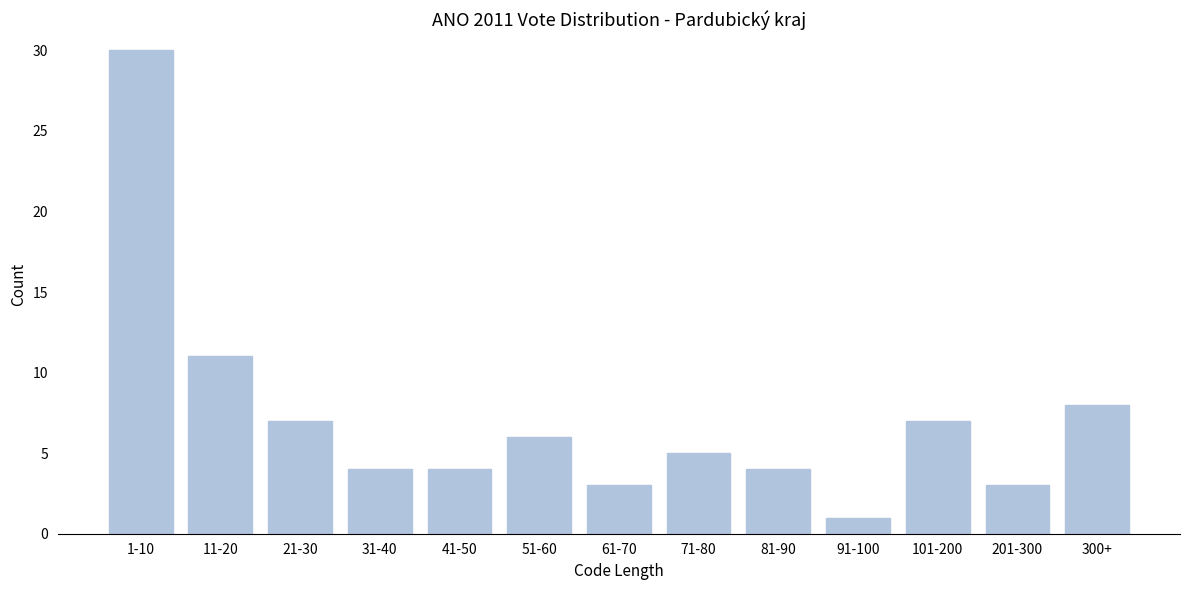

Reading left to right, list all the values displayed in this chart.

1-10=30	11-20=11	21-30=7	31-40=4	41-50=4	51-60=6	61-70=3	71-80=5	81-90=4	91-100=1	101-200=7	201-300=3	300+=8